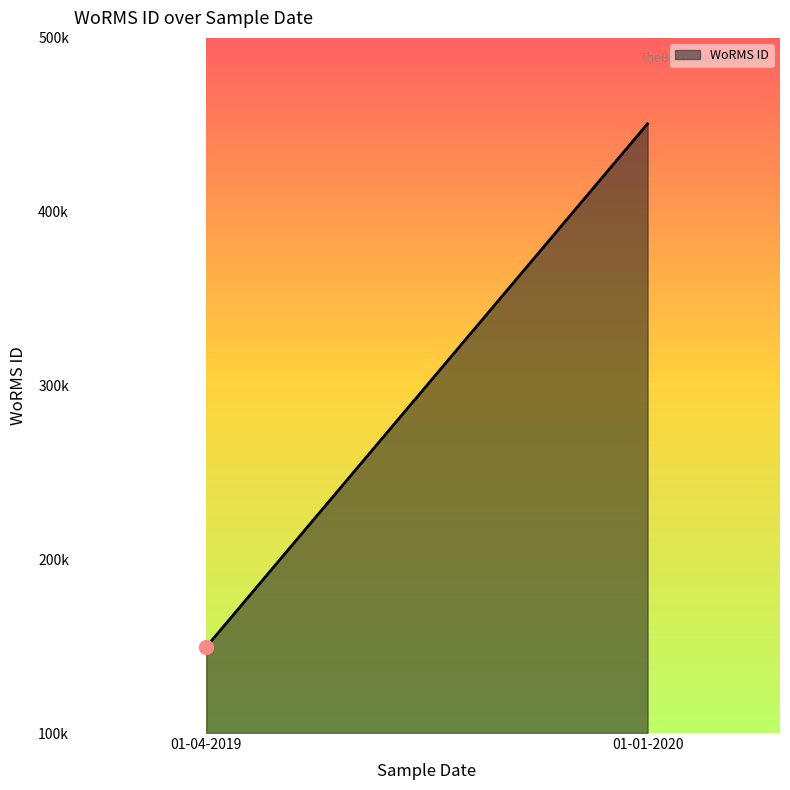

Does the chart display data point markers on the line(s)?

No